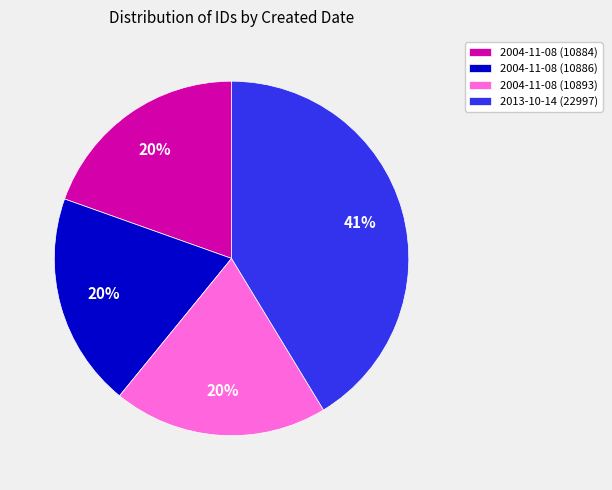

Is the sum of 2004-11-08 (10893) and 2013-10-14 (22997) greater than half?

Yes